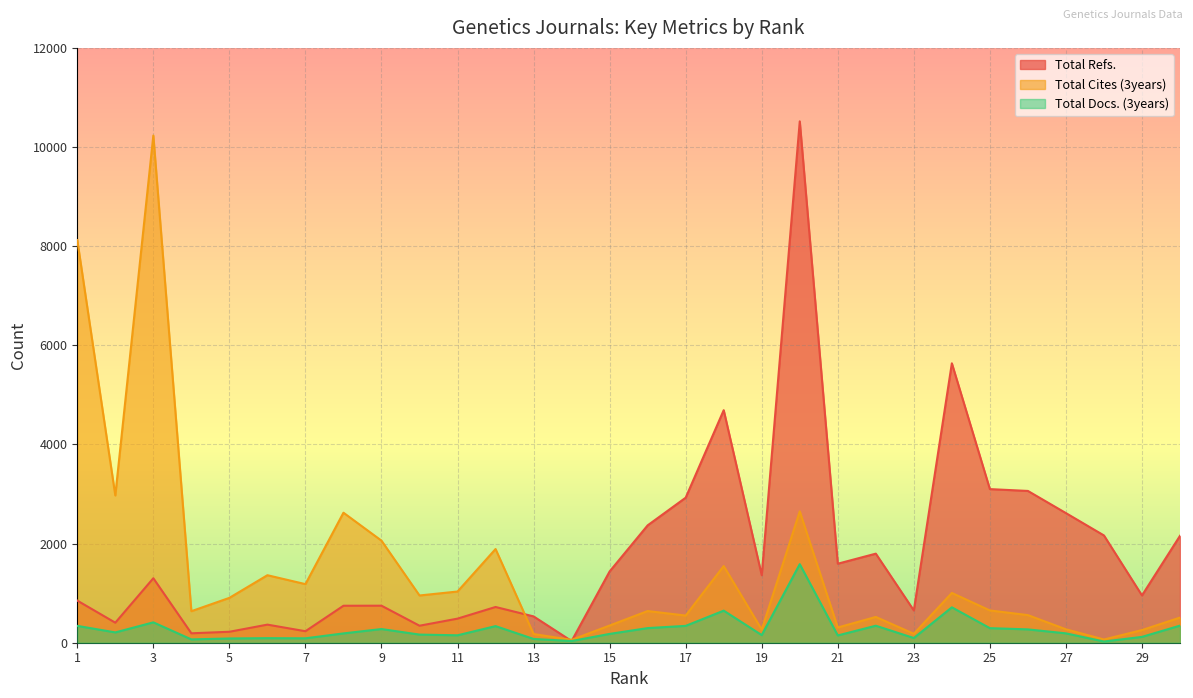

What is the difference between the maximum and minimum values in the Total Docs. (3years) series?

1561